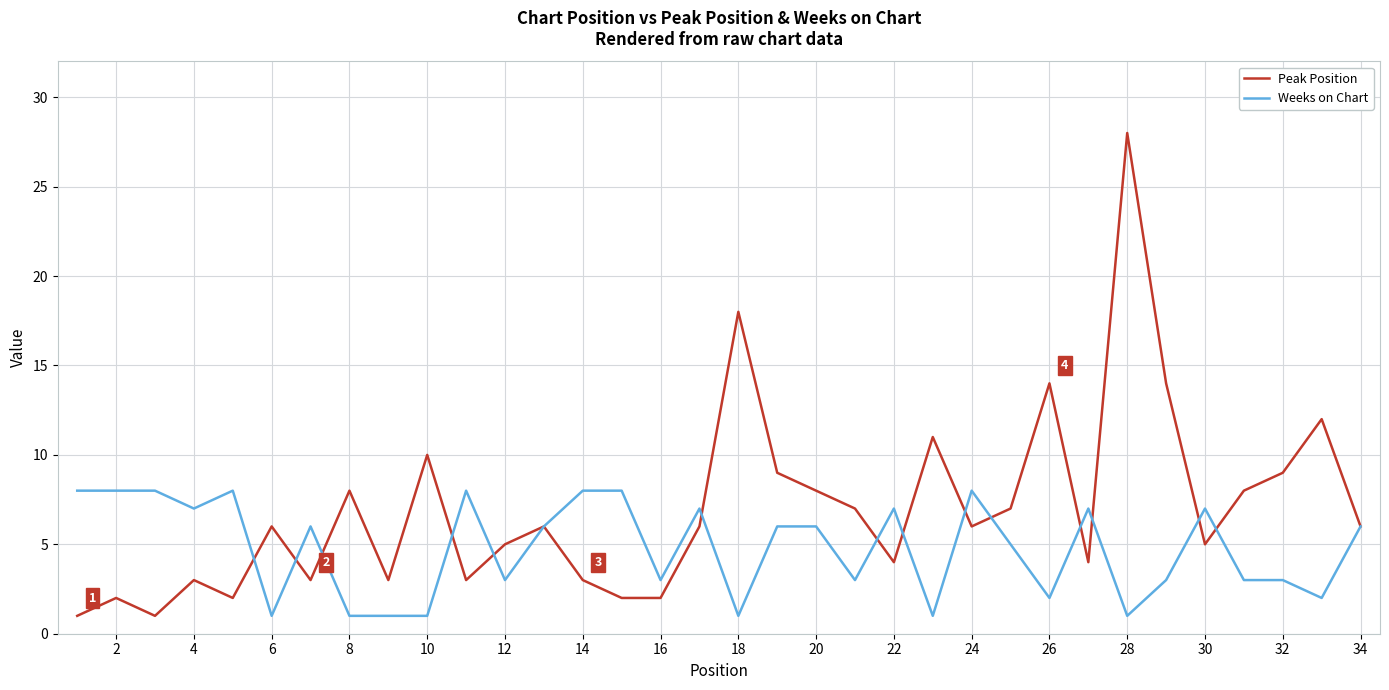

What is the greatest value displayed?

28